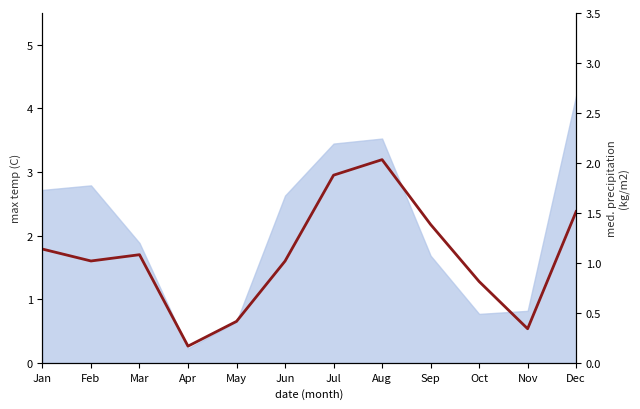

Is it true that the value at Dec is 2.1?

False